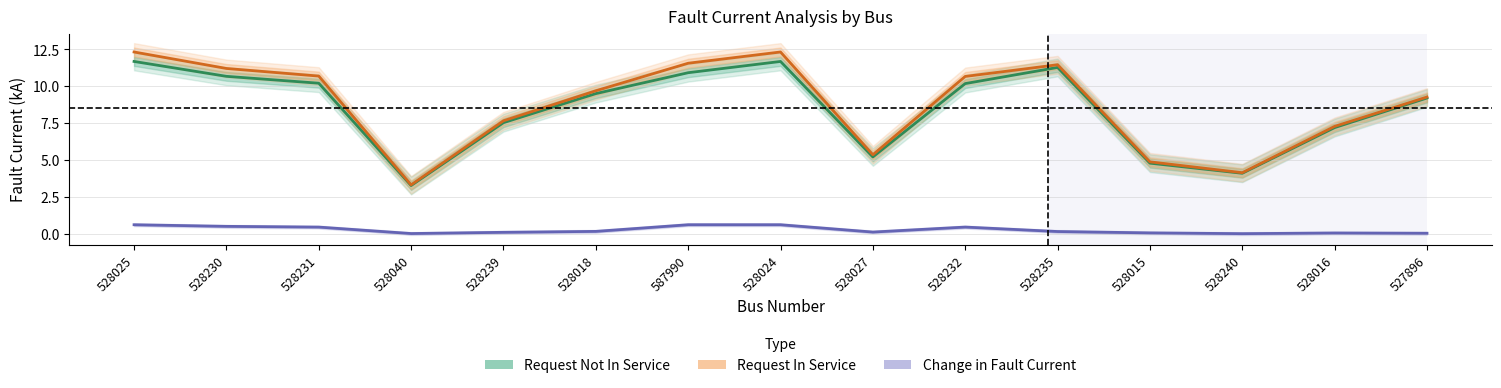

In Request Not In Service, how many points are higher than both neighbors (excluding endpoints)?

2